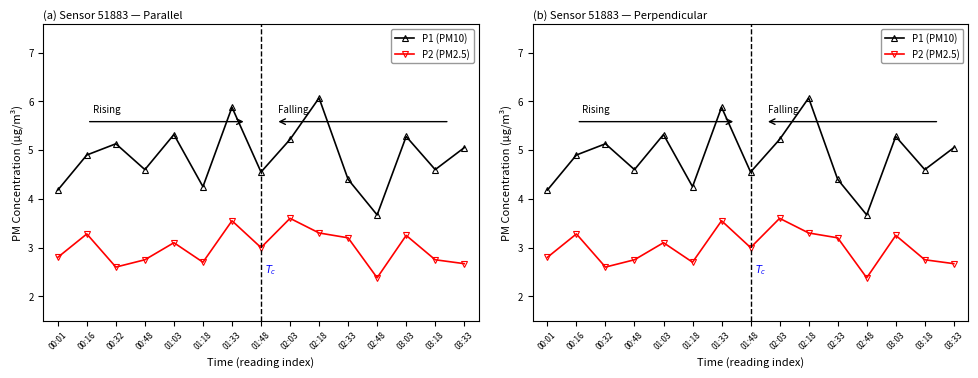

How many interior local valleys does the P2 (PM2.5) series have?

4